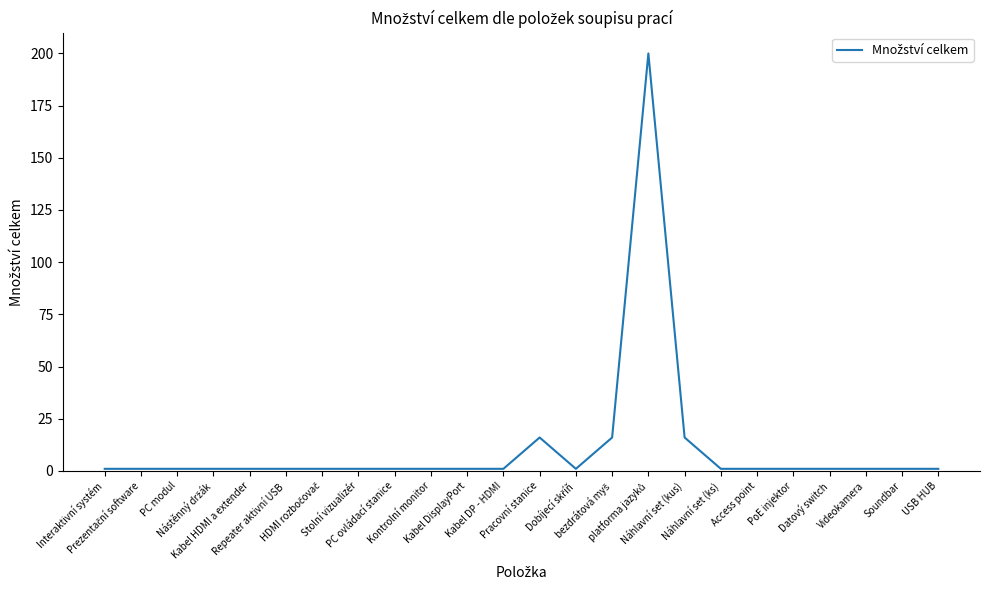

What is the greatest value displayed?

200